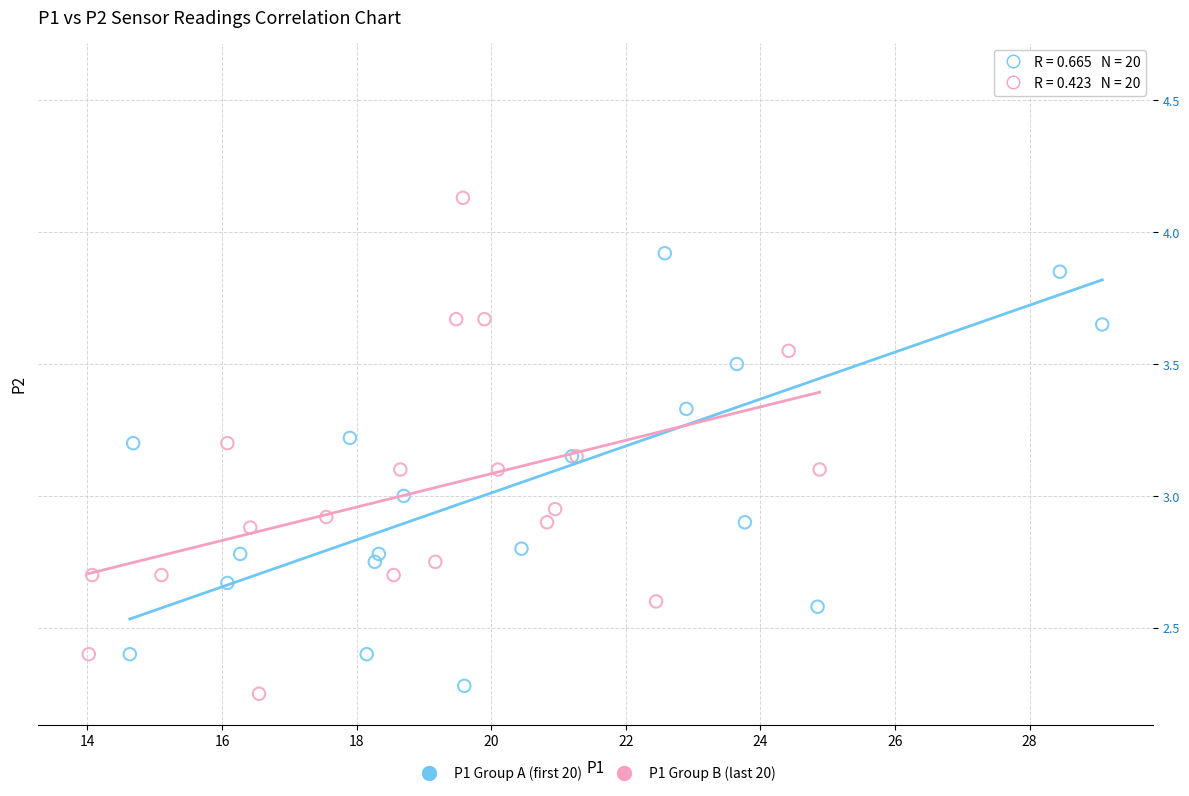

Which series has the largest Y range (max minus min)?

P1 Group A (first 20)